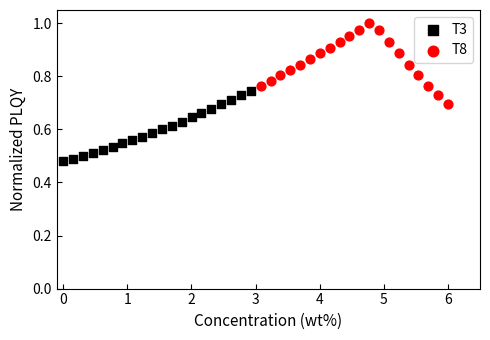

What are all the series names shown in the legend?

T3, T8